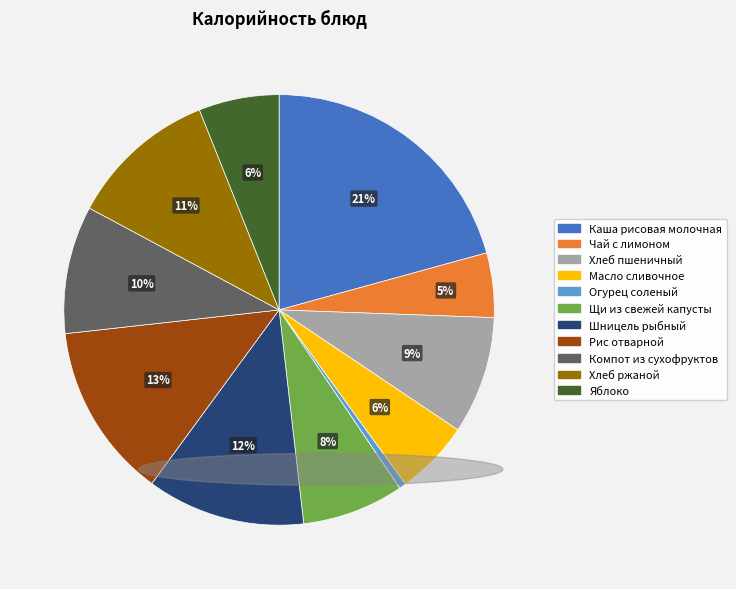

Which slice is the smallest?

Огурец соленый